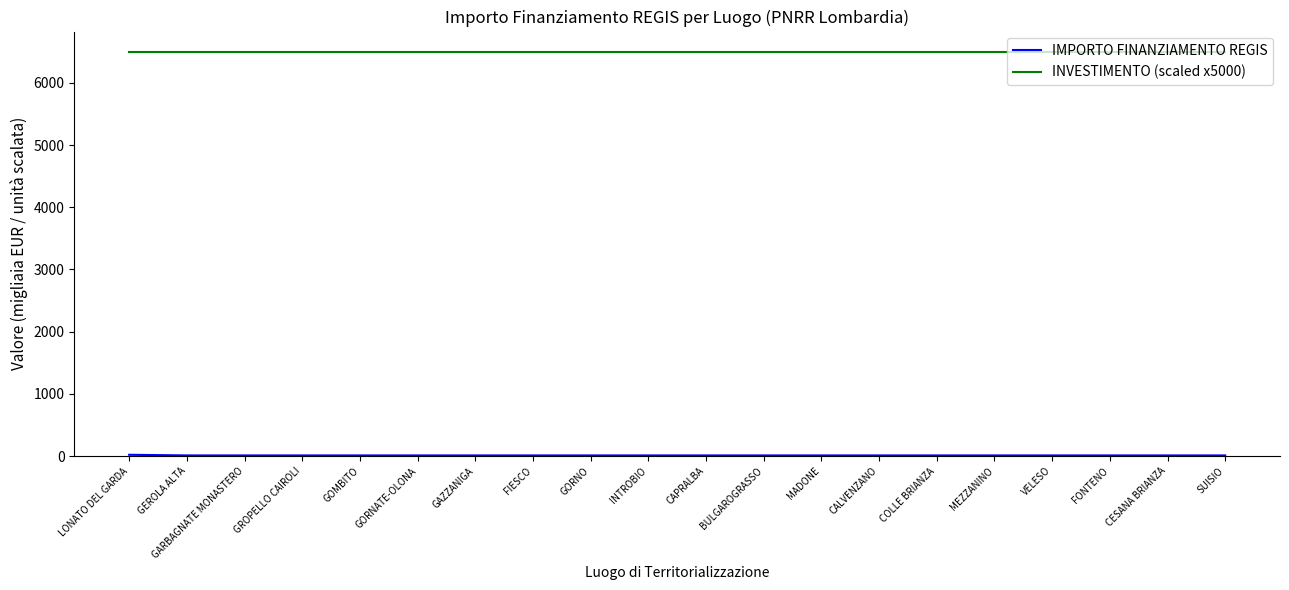

Which series has the largest total across all categories?

INVESTIMENTO (scaled x5000)